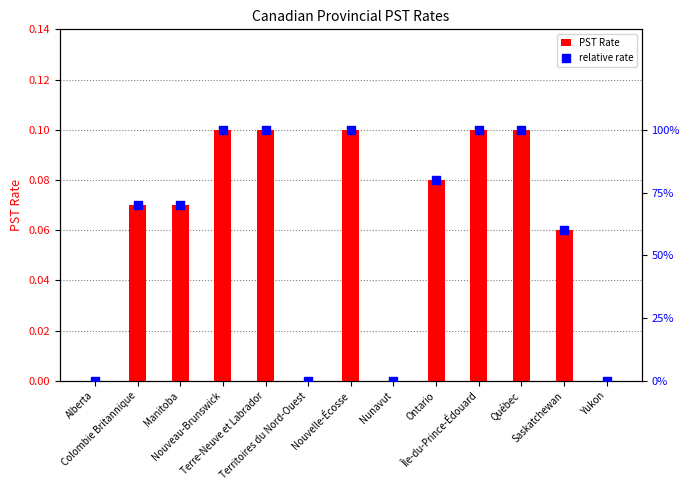

Which series has the widest spread of Y values?

relative rate